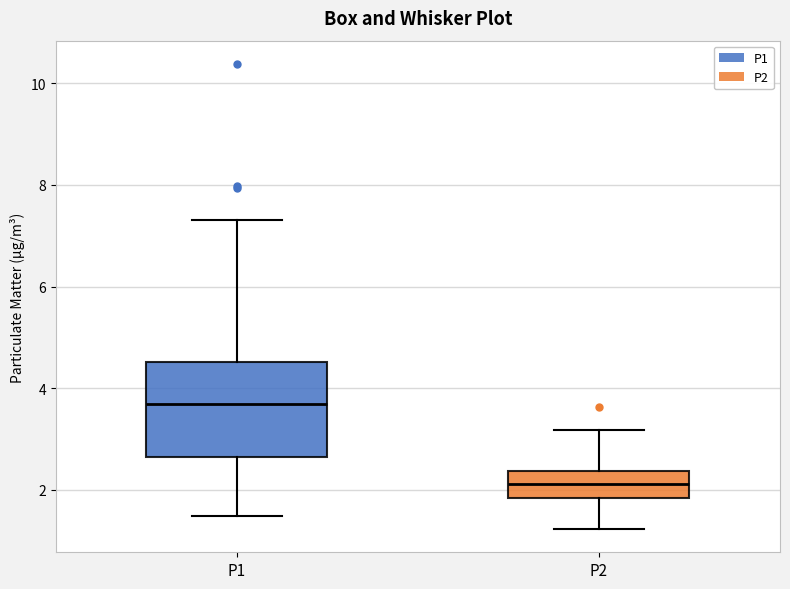

Reading left to right, read every box against the y-axis: the position of its median line, the range the box covers, and the ends of its whiskers. The values are not printed on the chart, so give them approximately, as read against the axis.

P1: median 3.6, box 2.6 to 4.6, whiskers 1.4 to 7.4
P2: median 2.2, box 1.8 to 2.4, whiskers 1.2 to 3.2